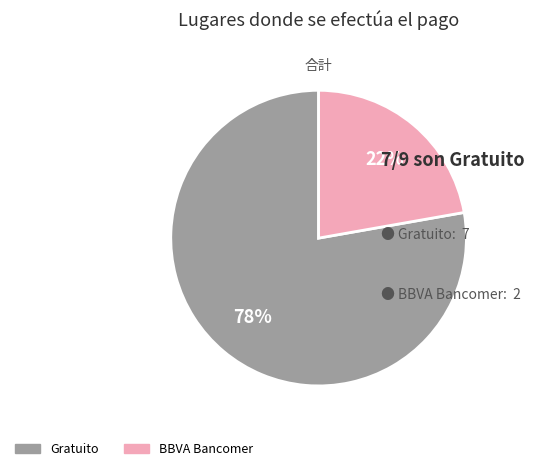

What is the majority slice?

Gratuito